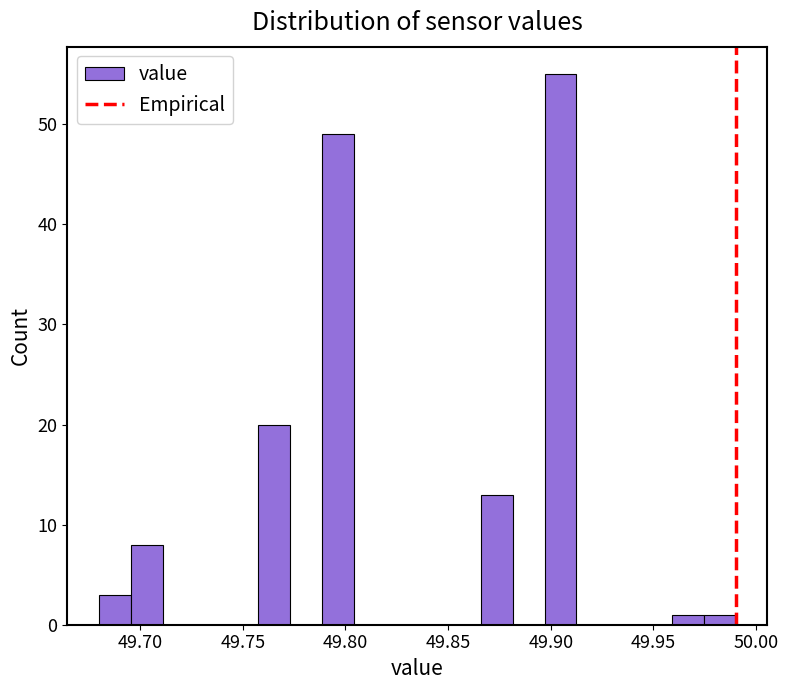

Around what value on the x-axis is the tallest bar? Give the approximate position of its centre, as read against the axis.

49.905